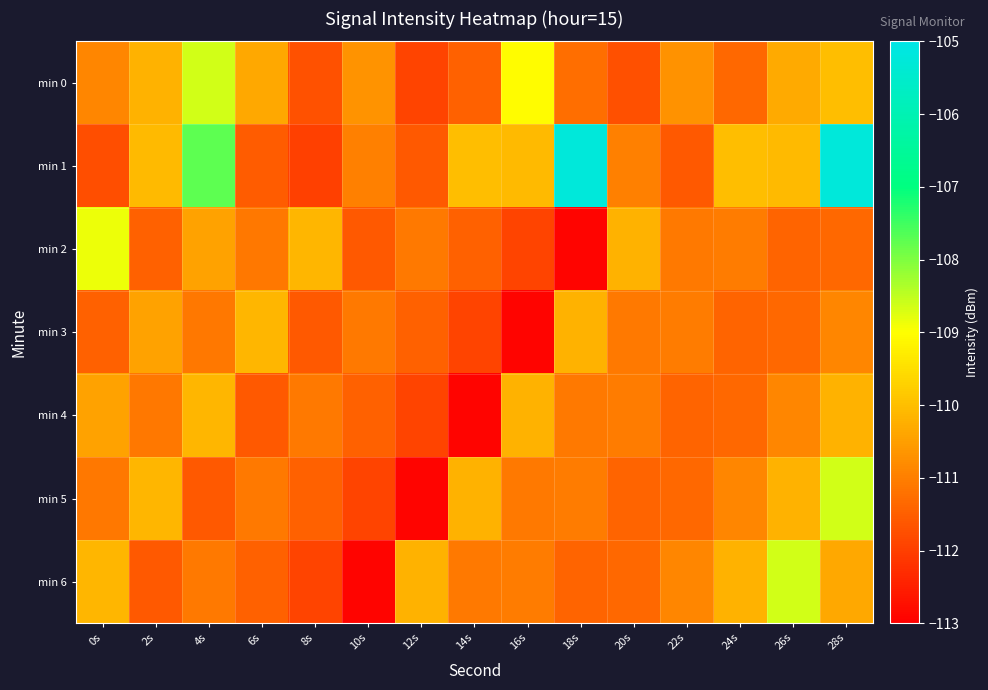

List the series in order of their peak value, lowest first.

min 3, min 4, min 2, min 0, min 5, min 6, min 1